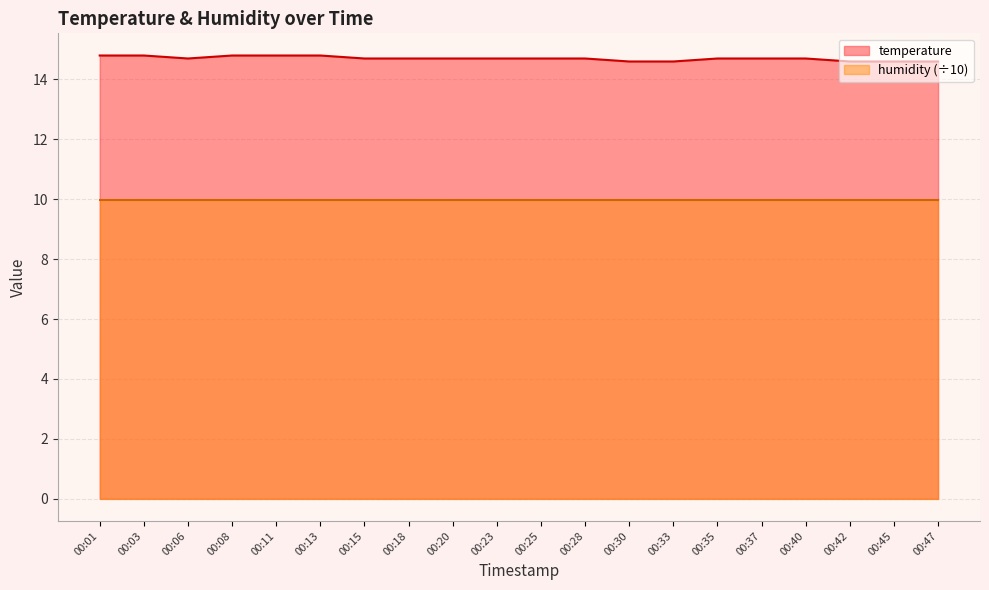

Between 00:35 and 00:15, which is larger?

00:35